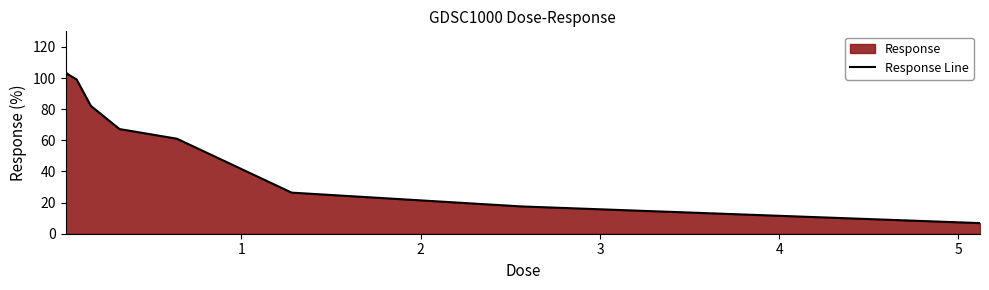

What is the smallest value displayed?

6.8